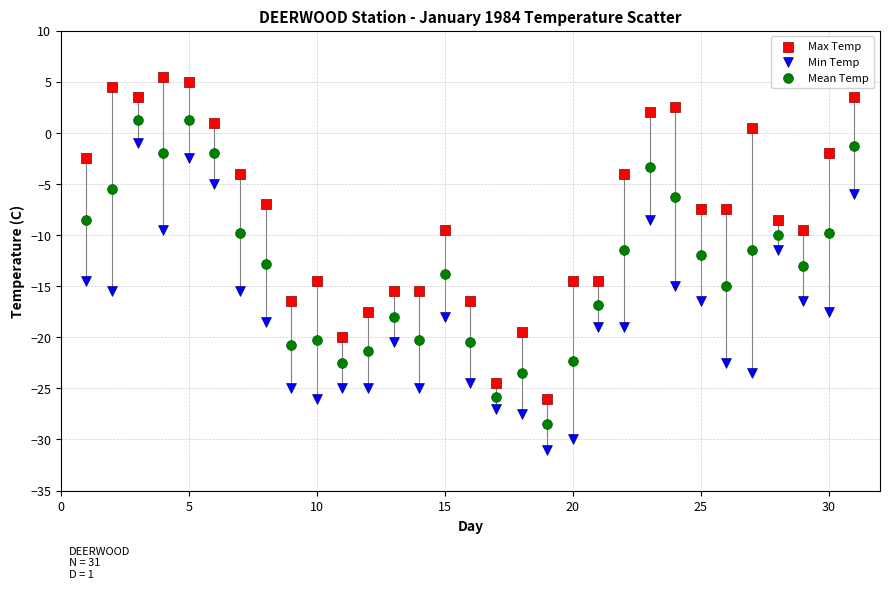

What are all the series names shown in the legend?

Max Temp, Min Temp, Mean Temp